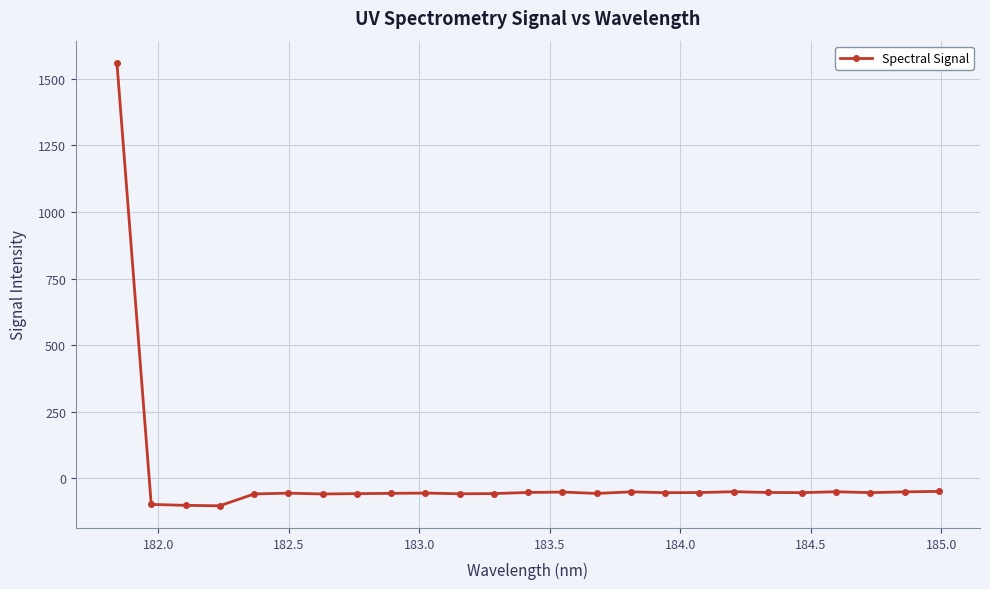

Is this an area chart (filled region under the line)?

No